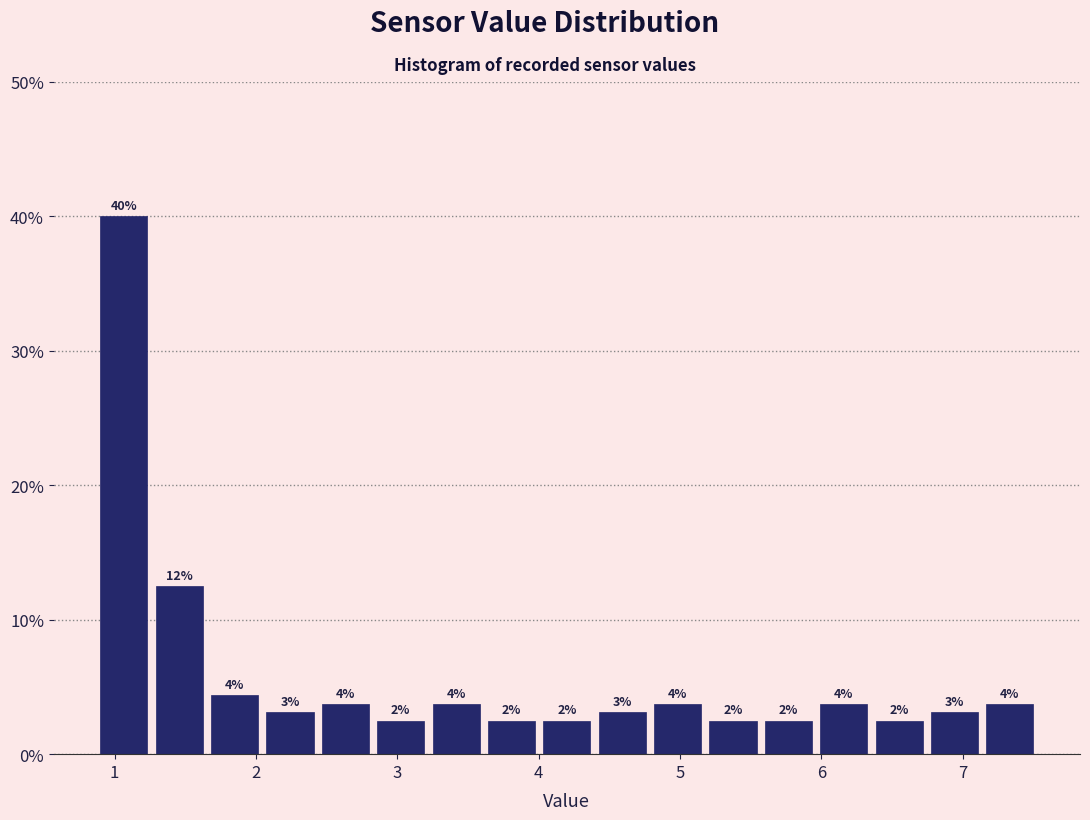

Around what value on the x-axis is the tallest bar? Give the approximate position of its centre, as read against the axis.

1.1